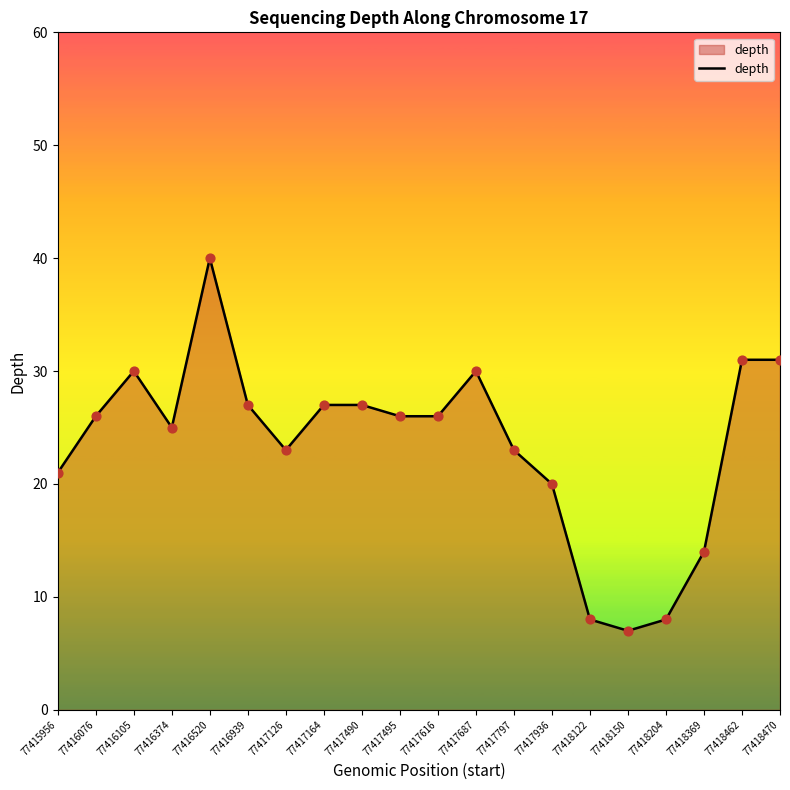

What is the change in value from 77417687 to 77418462?

+1